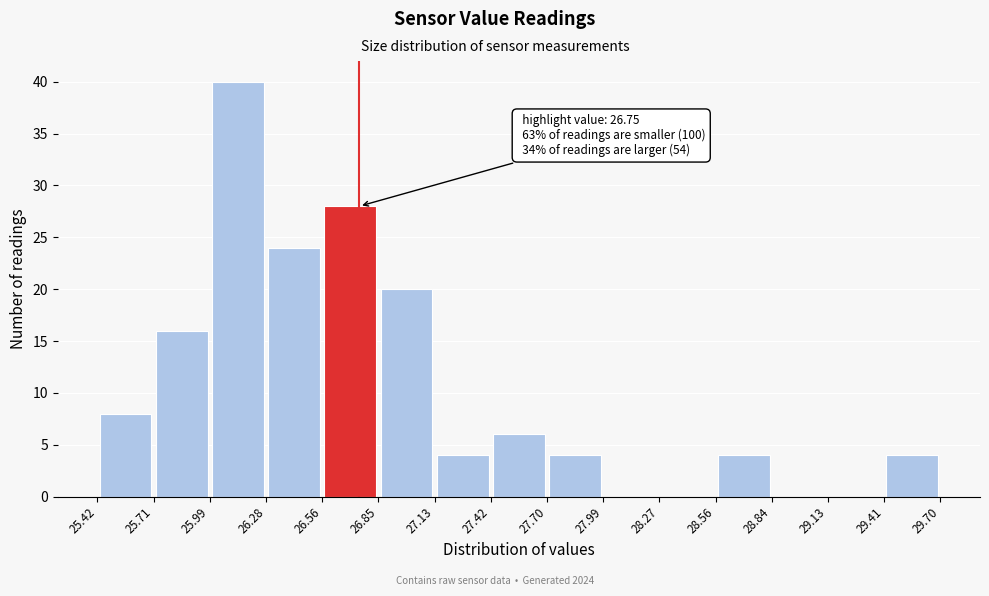

Which range on the x-axis has the tallest bar?

25.99 to 26.28